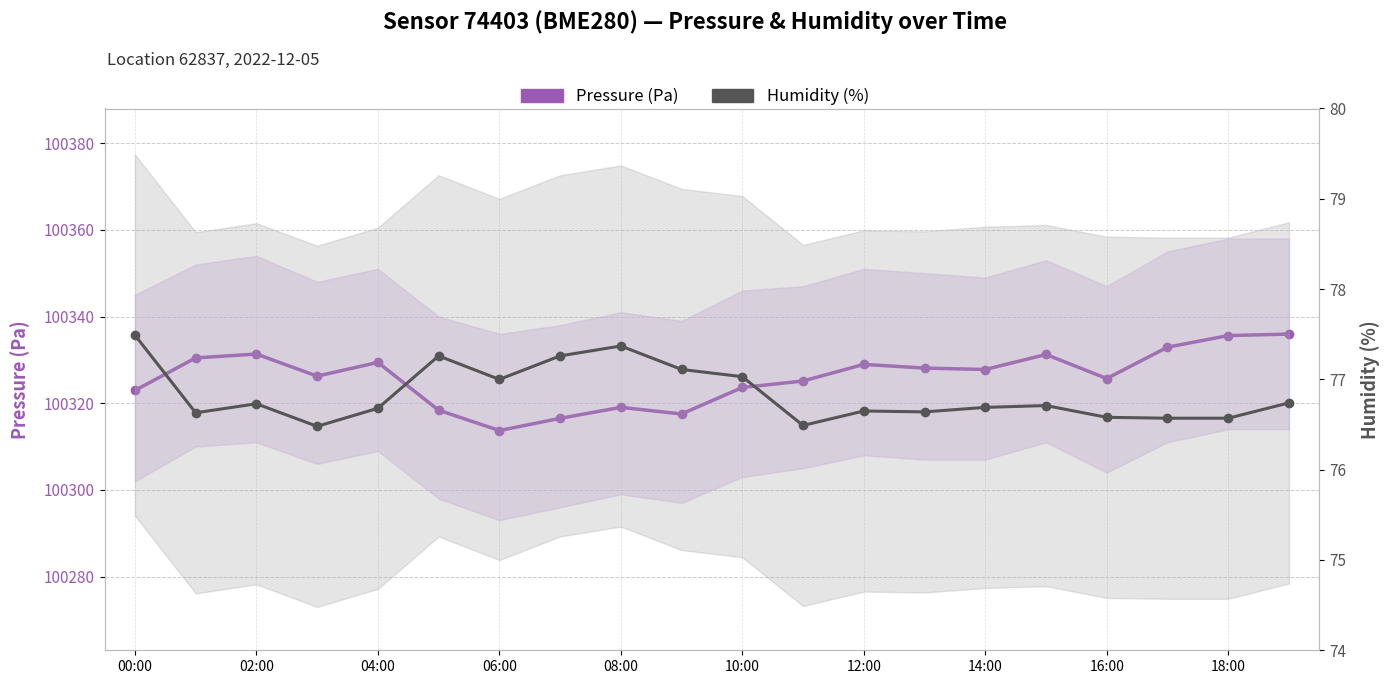

What is the sum of the Pressure (Pa) values at 16 and 11?

200650.8